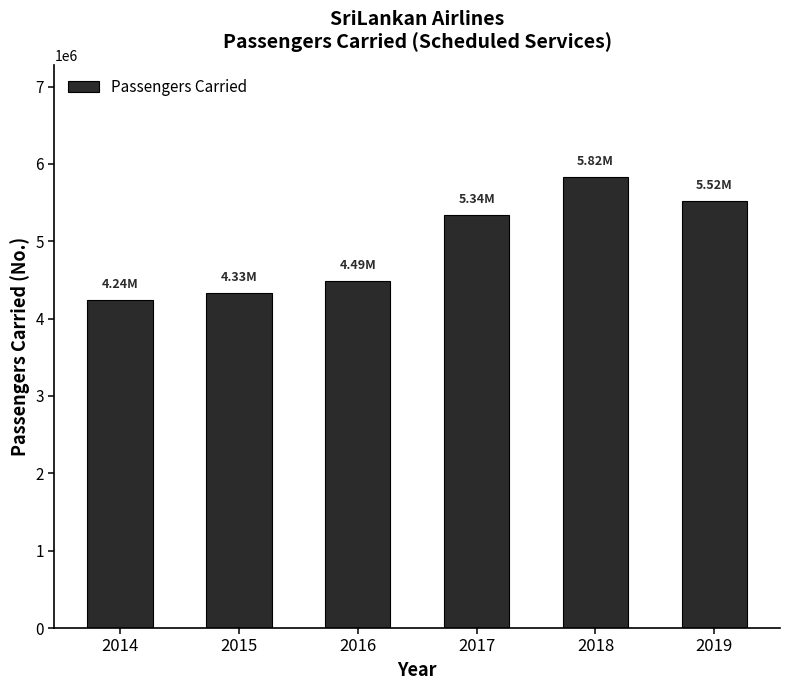

What is the maximum value shown in the chart?

5824973